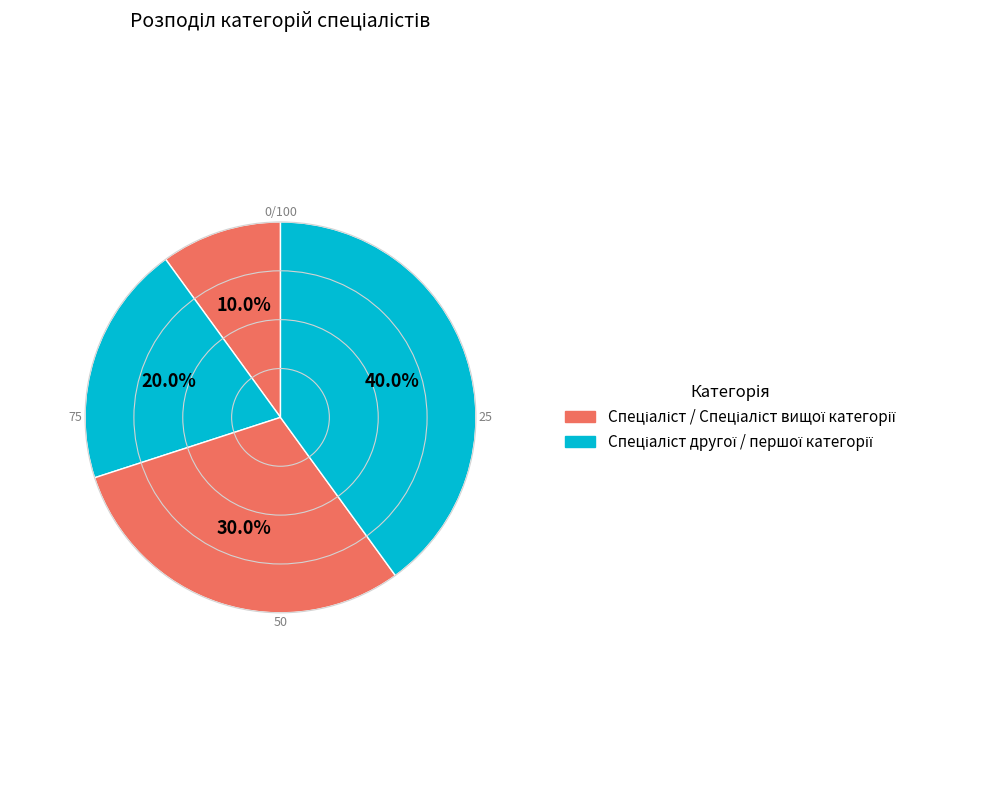

Count the number of slices in the pie.

4